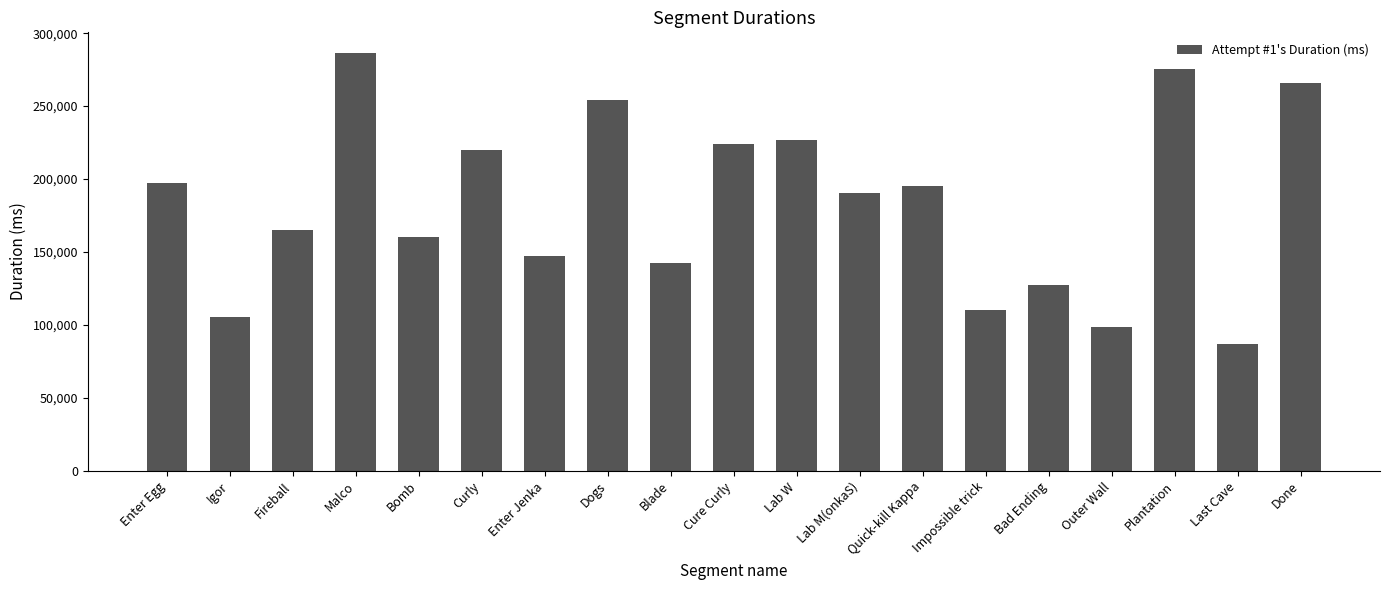

Is it true that the value at Cure Curly is 223709?

True